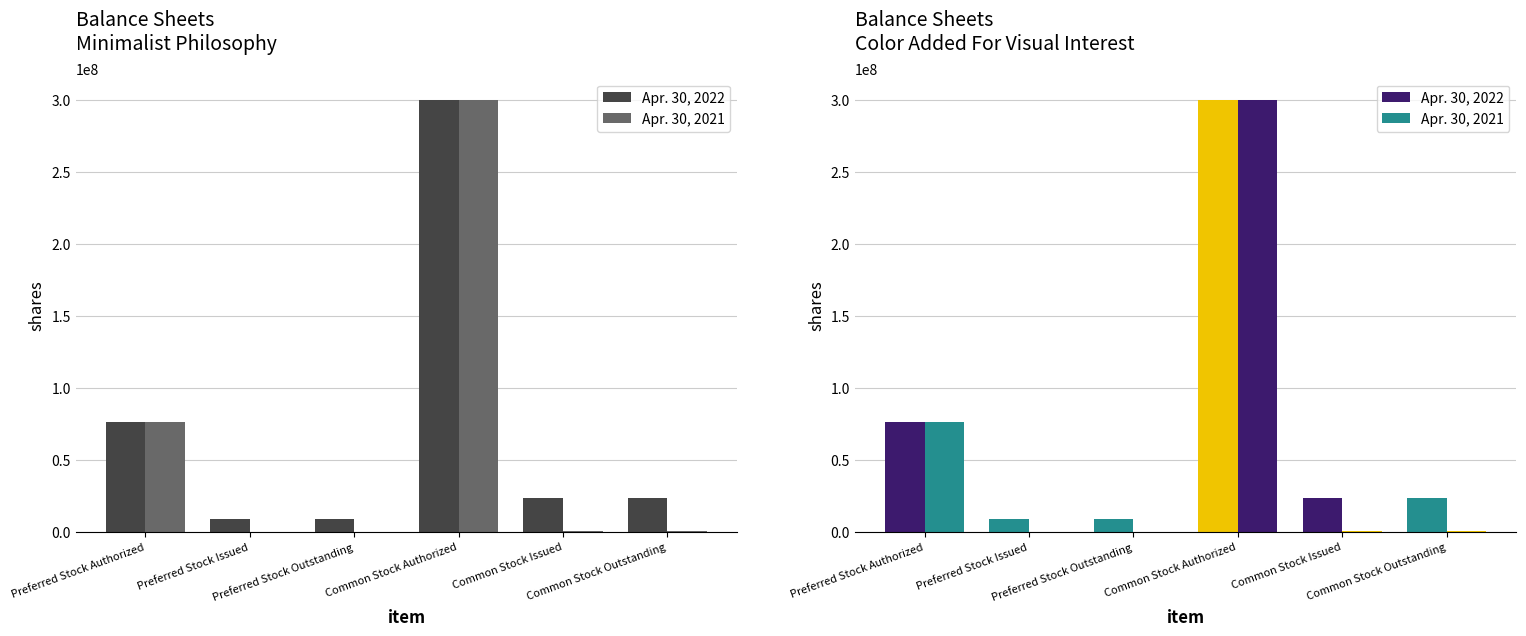

How many data points in Apr. 30, 2022 are above 23690013?

2